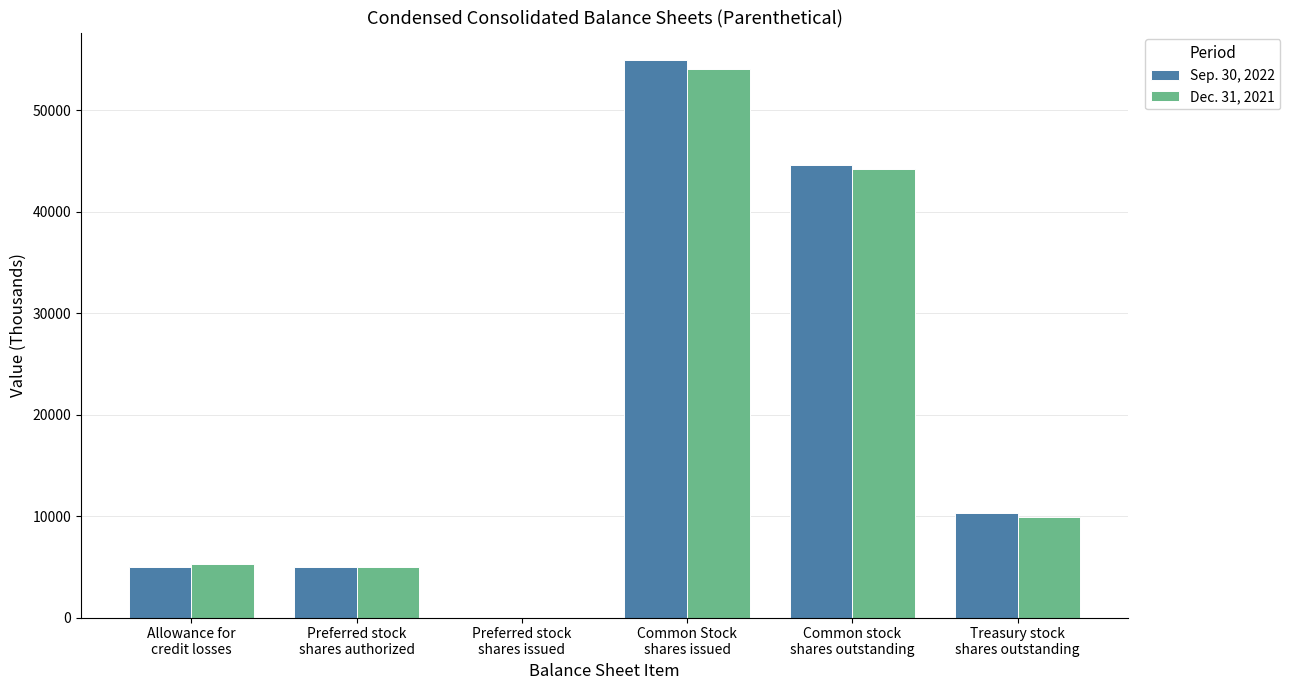

What is the maximum value shown in the chart?

54929